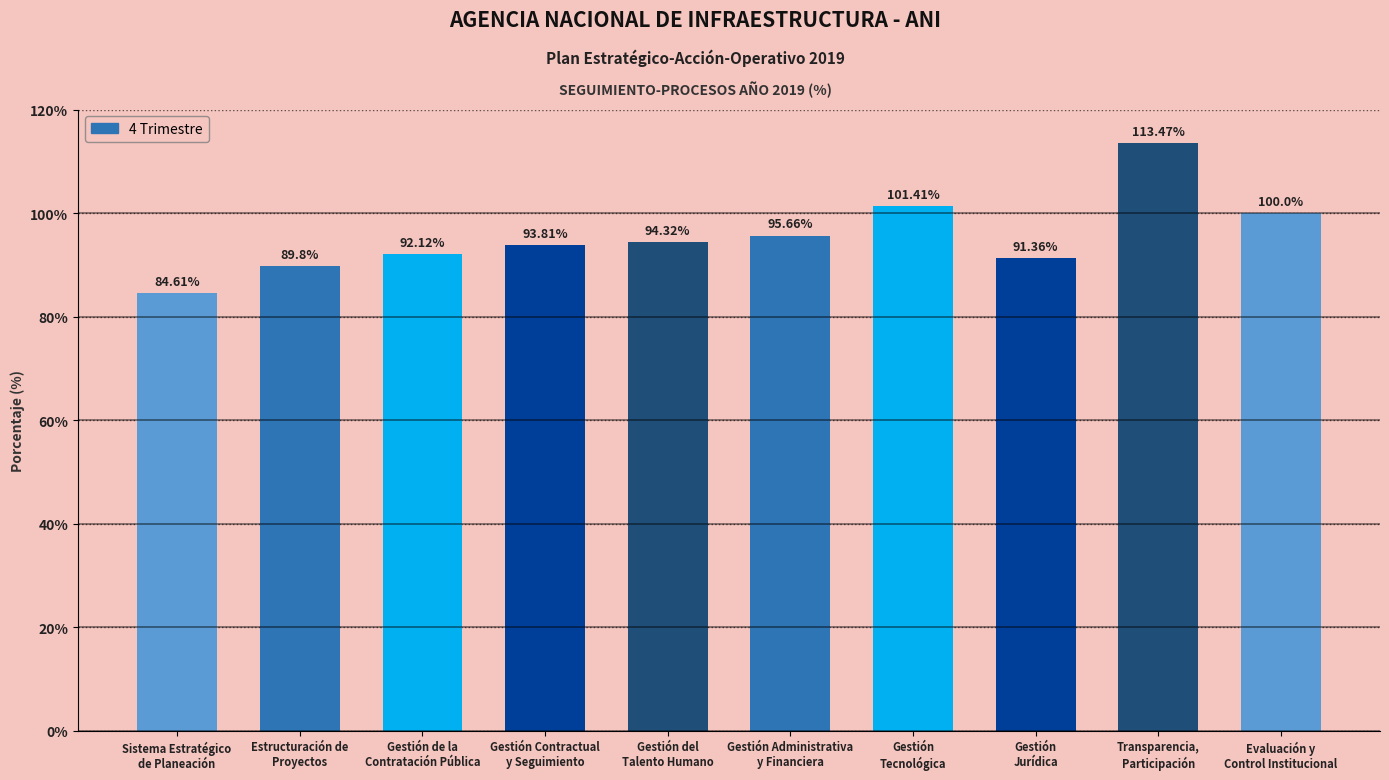

What is the greatest value displayed?

113.5